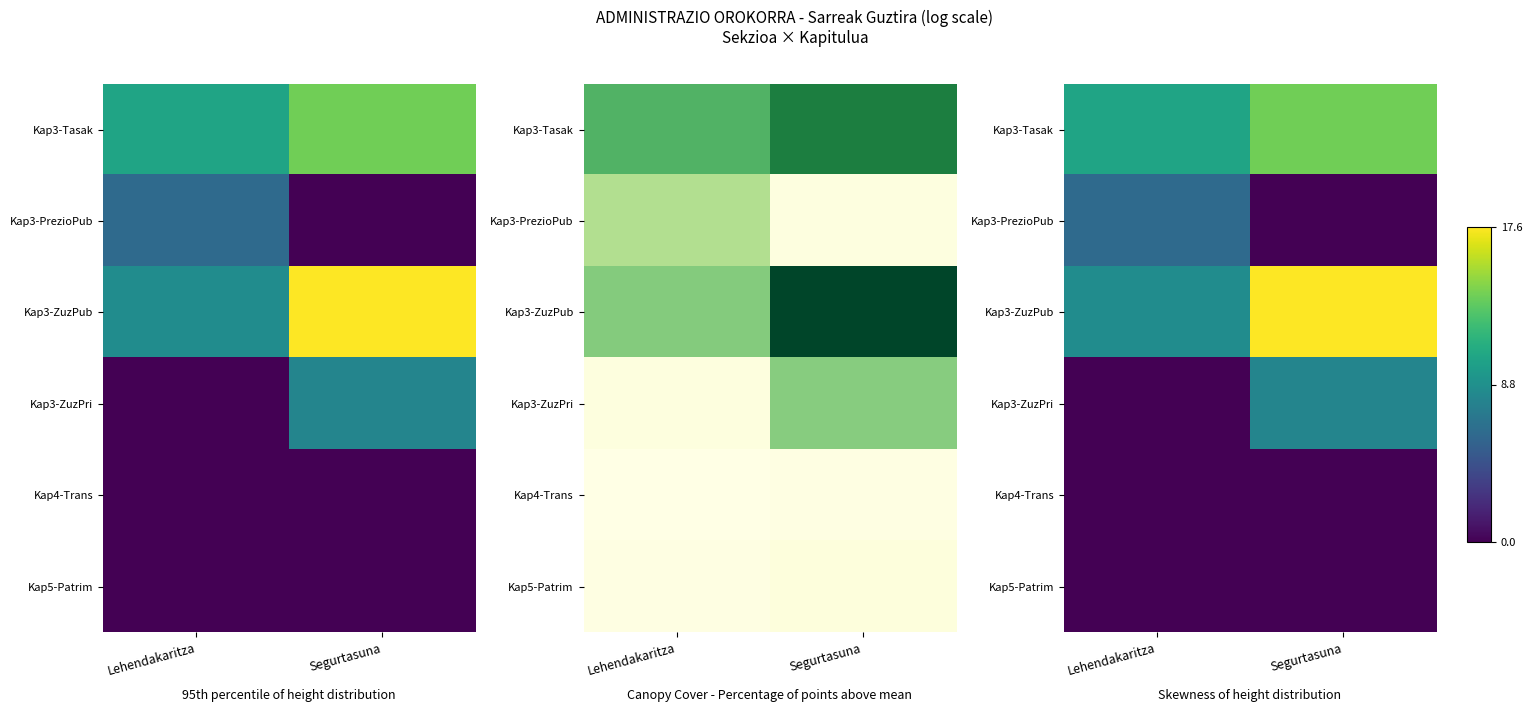

How many series are shown in this chart?

6